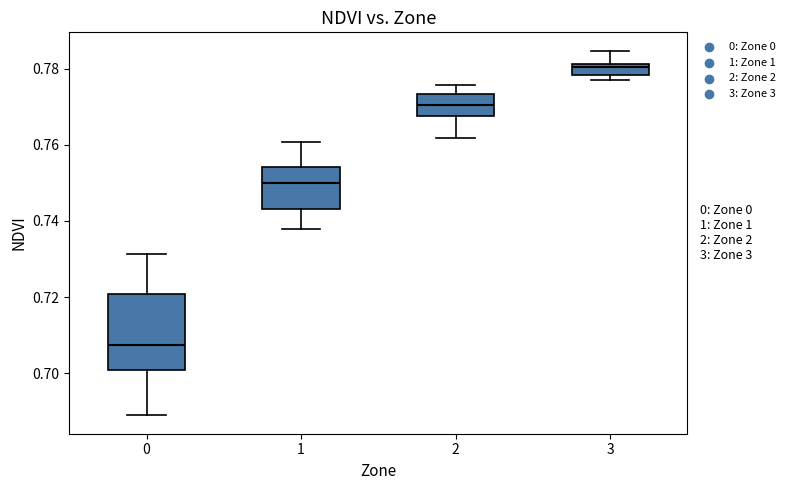

Comparing the boxes themselves (not the whiskers), which one is the tallest?

0